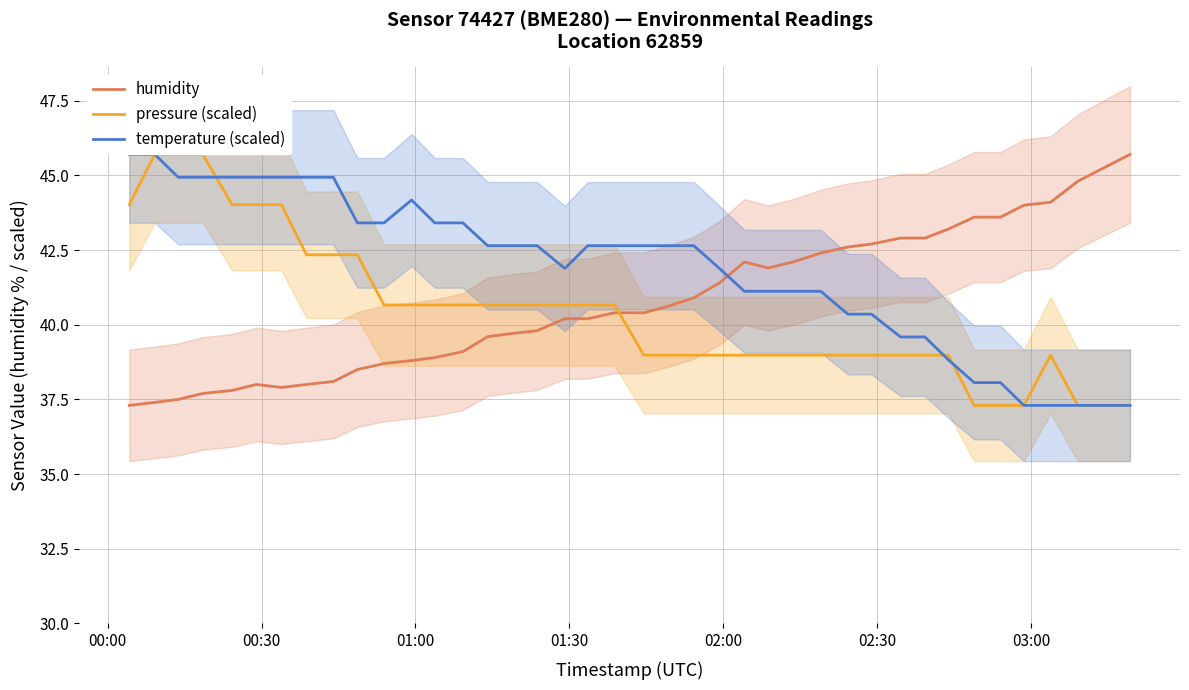

True or false: pressure (scaled) and humidity cross at least once.

True